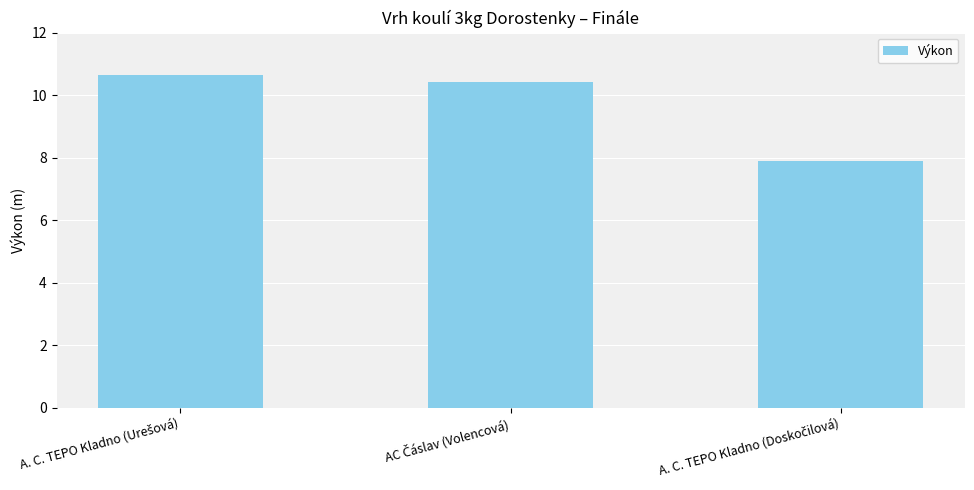

What is the minimum value shown in the chart?

7.9